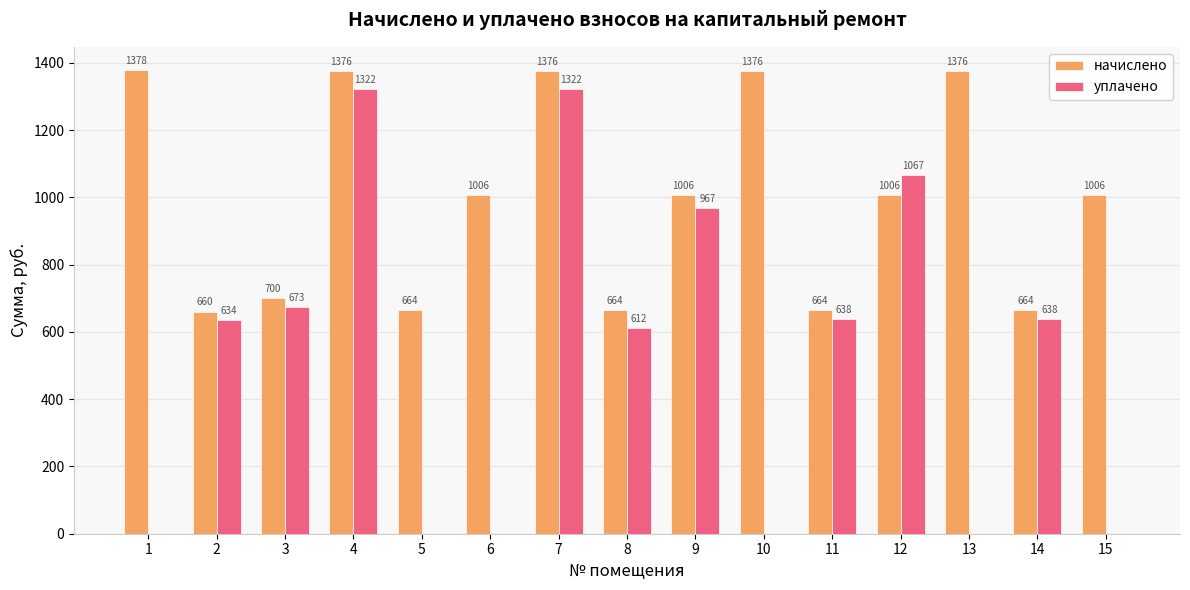

What is the spread (max minus min) of values at 10?

1376.4